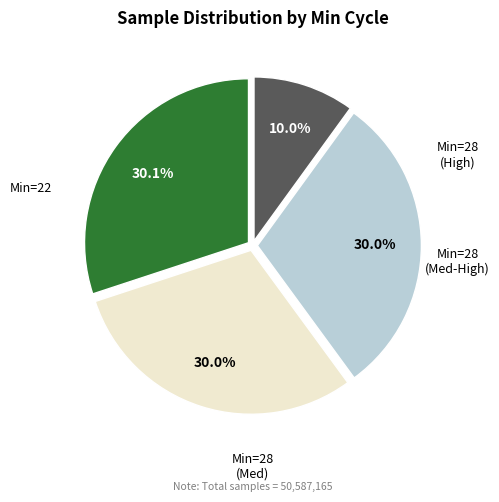

Is there any slice that represents more than half of the pie?

No